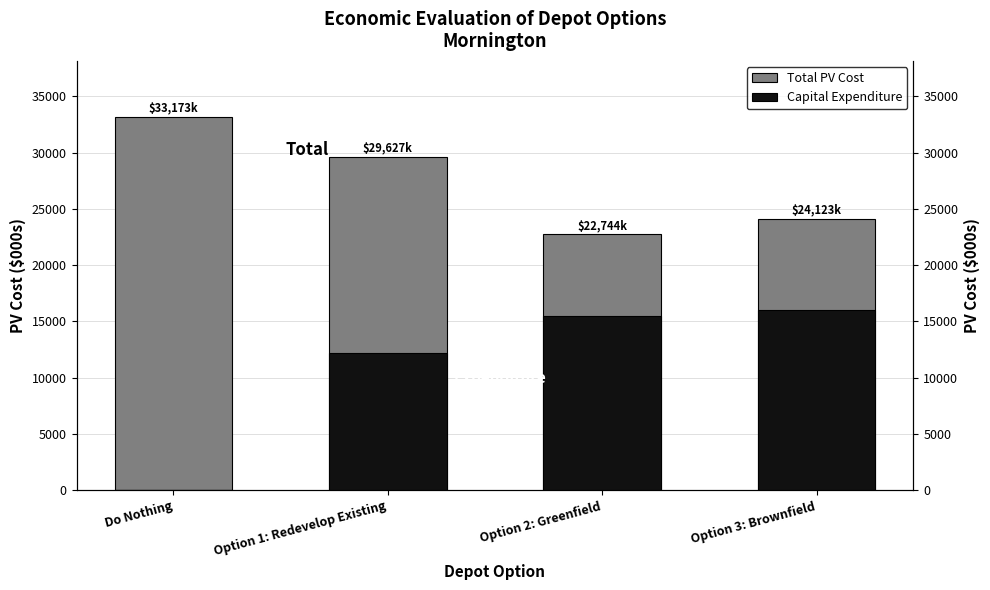

What are all the series names shown in the legend?

Total PV Cost, Capital Expenditure